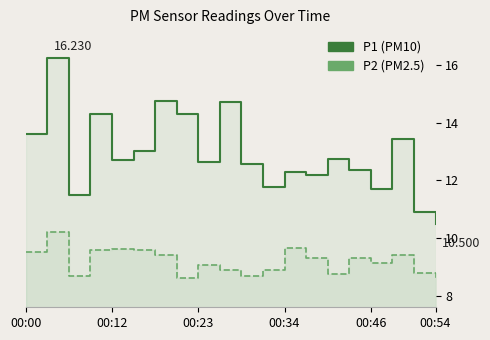

True or false: P2 has a value of 5.2 at 9.

False